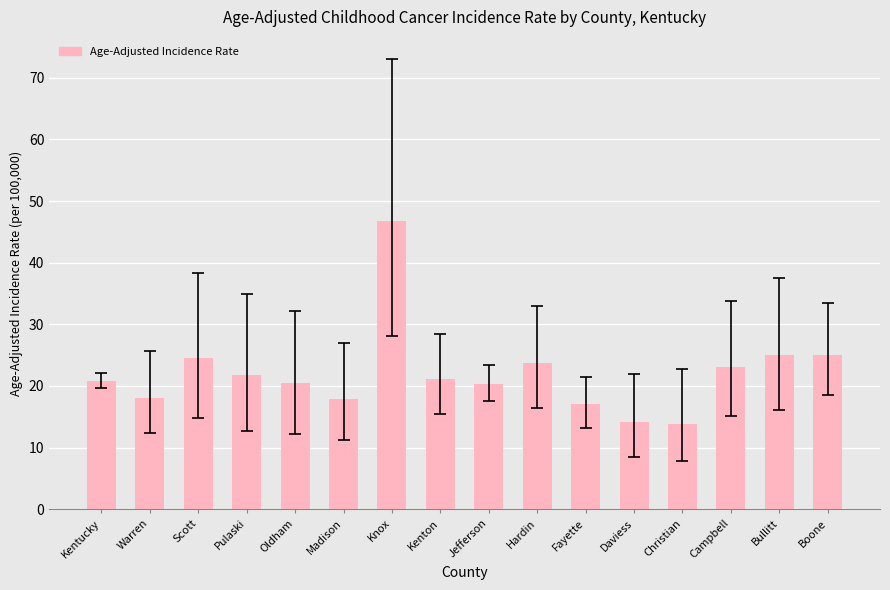

The value at Boone is 36.4. True or false?

False